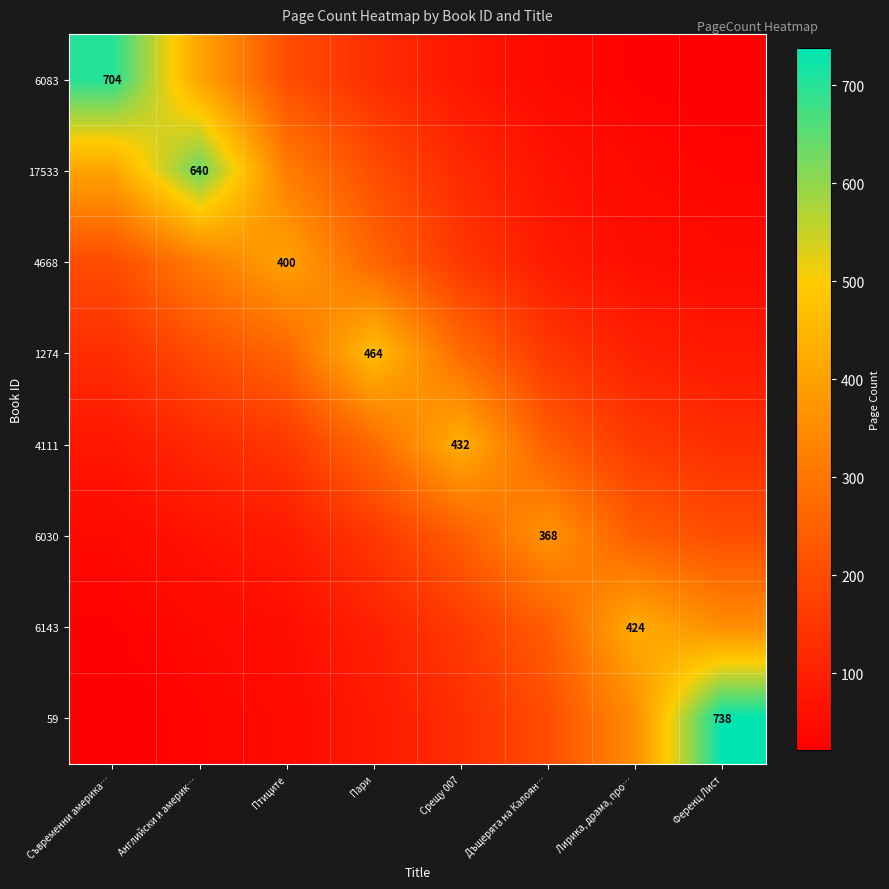

Which series changed the most between Пари and Дъщерята на Калоян…?

1274